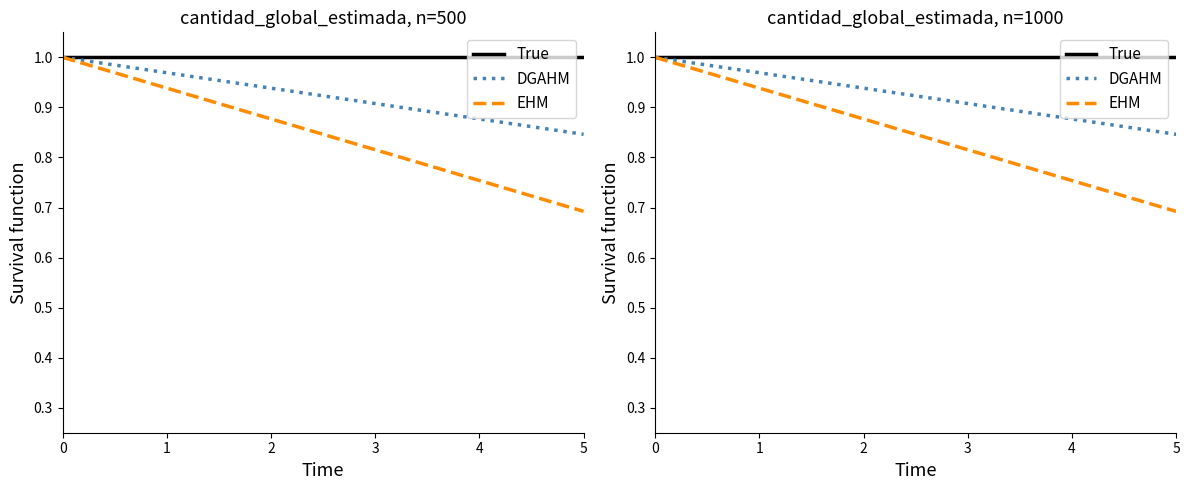

What is the difference between the maximum and minimum values in the EHM series?

0.3